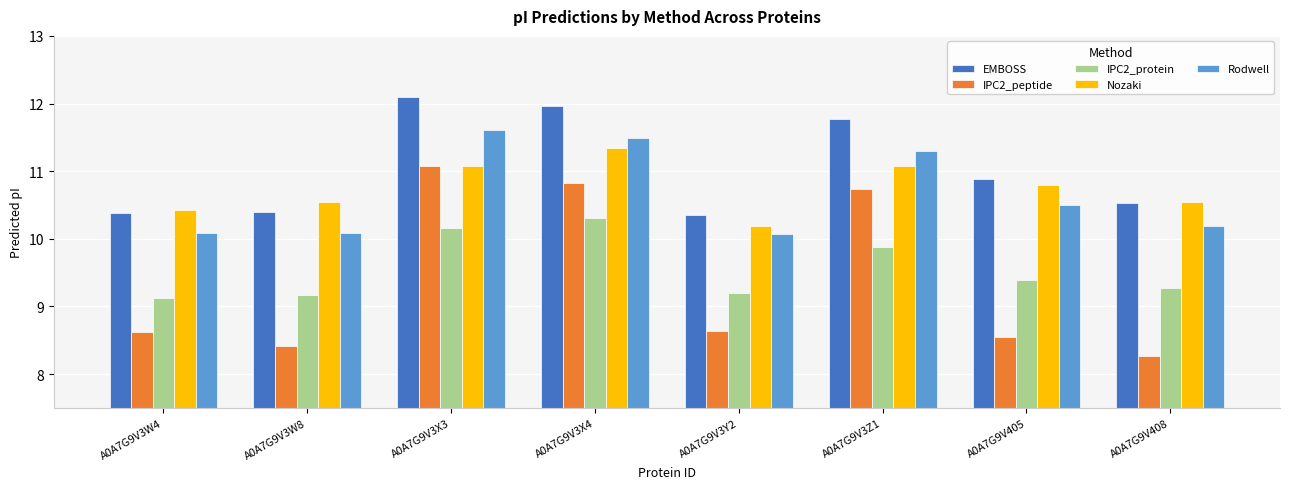

What is the total value across all series at A0A7G9V3W8?

48.6